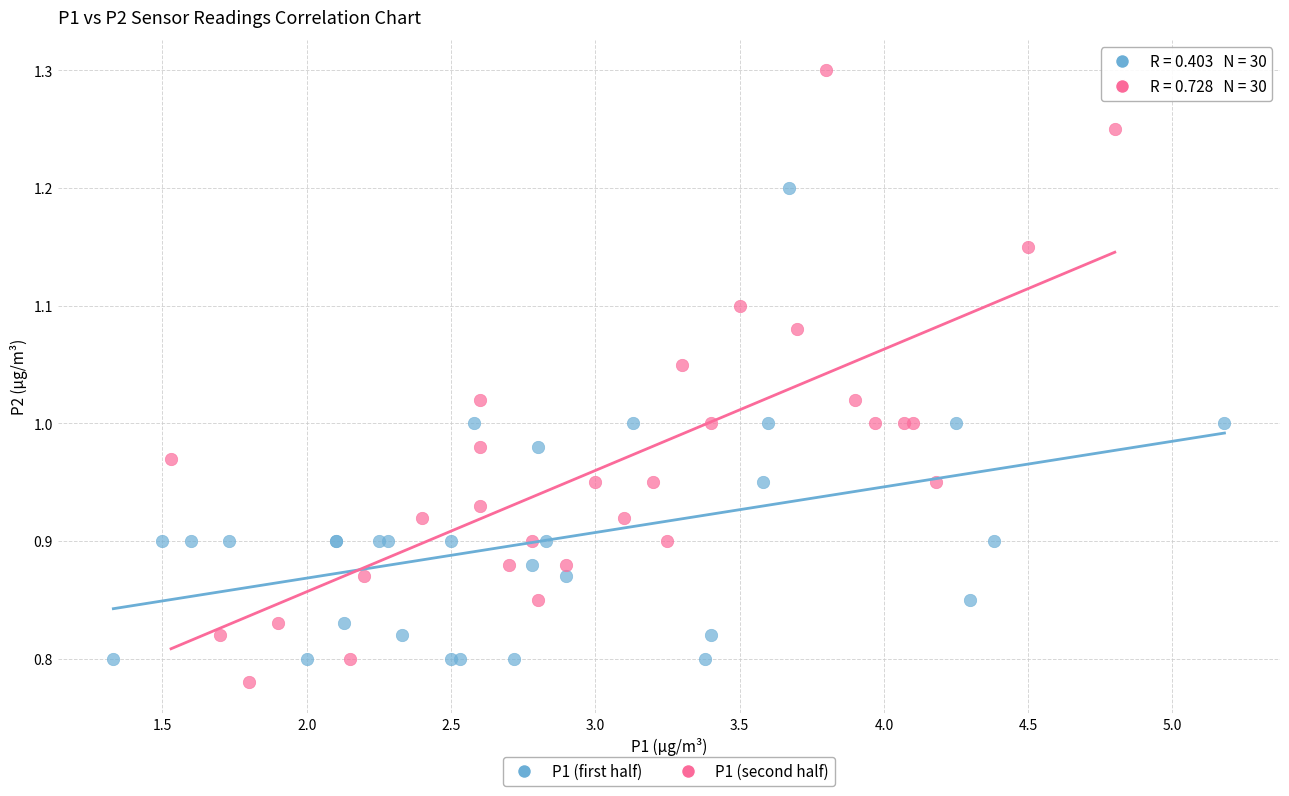

Which series reaches the maximum Y coordinate?

P1 (second half)